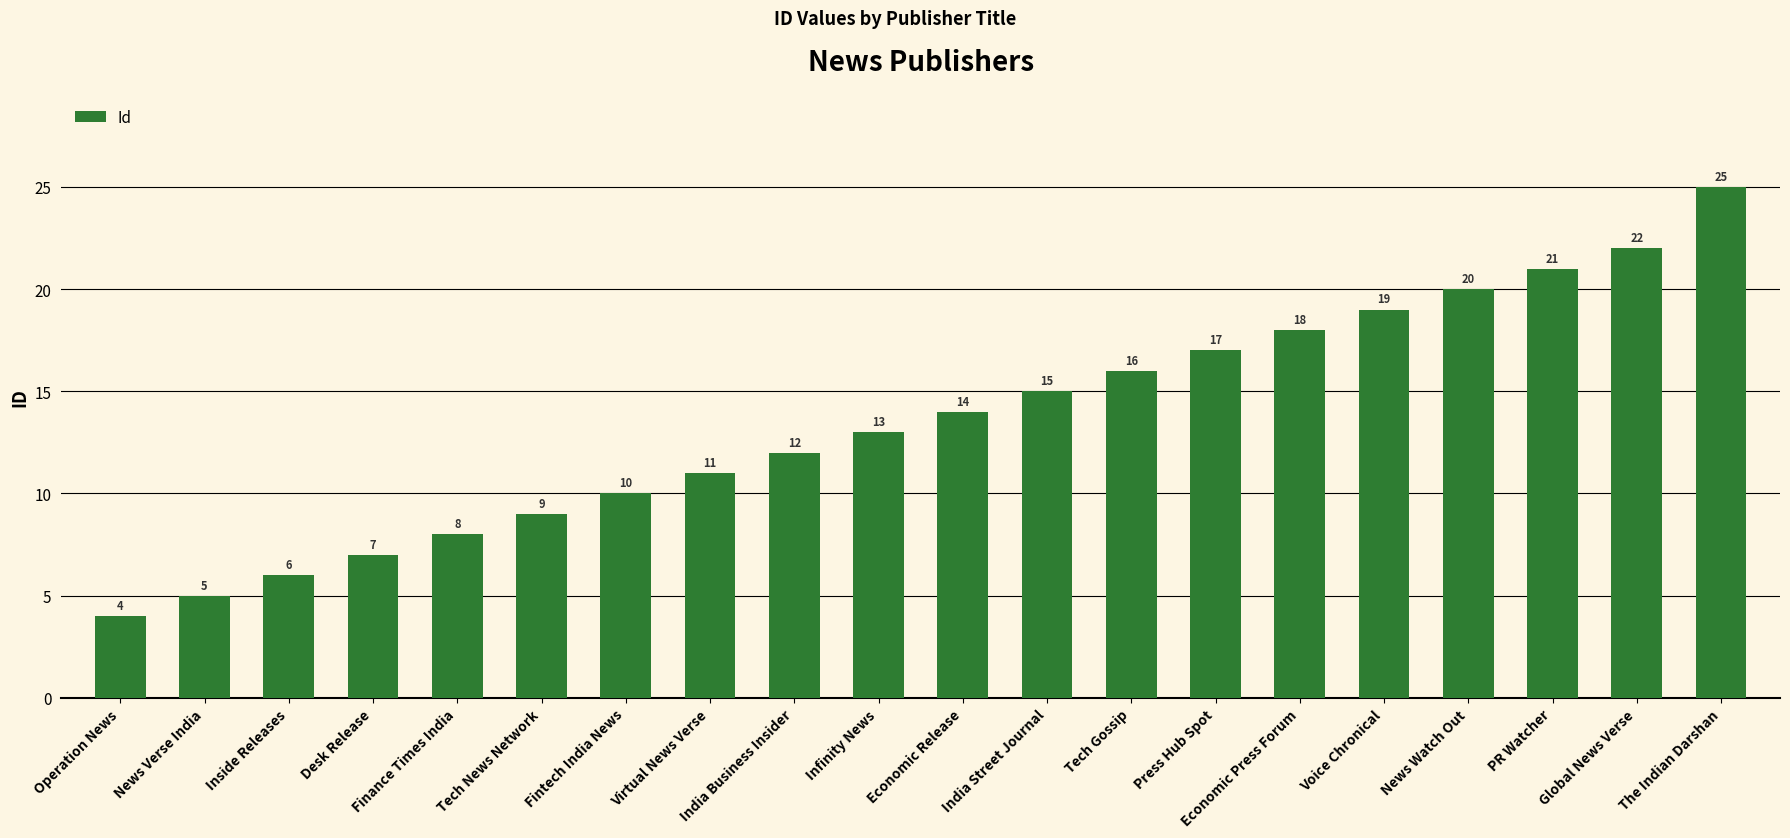

Are the bars horizontal?

No